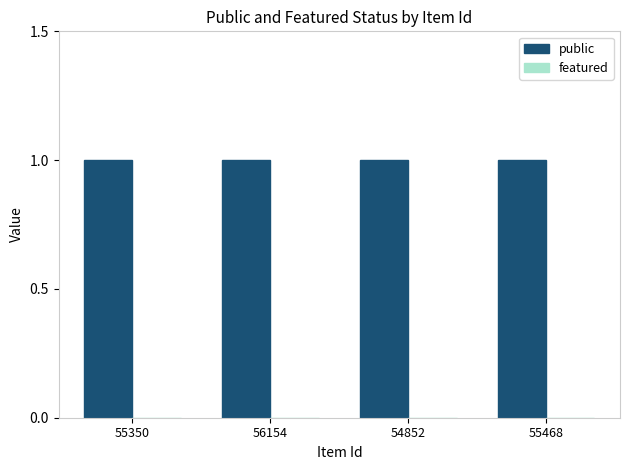

What is the label of the 2nd bar from the left?

56154